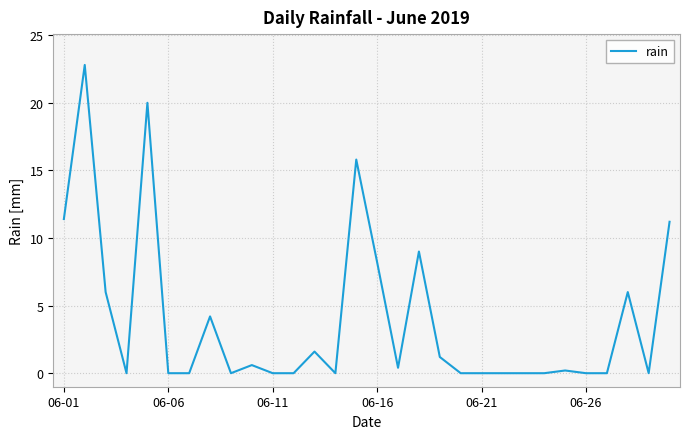

What is the maximum value shown in the chart?

22.8